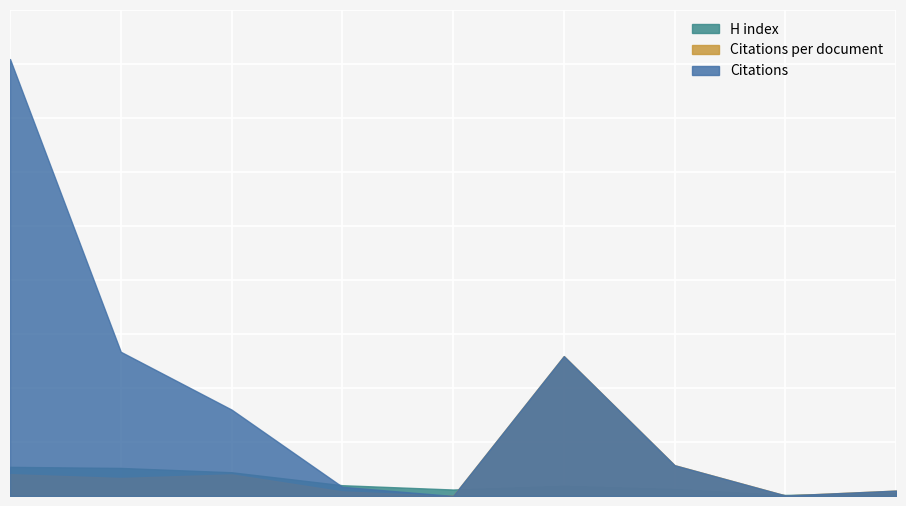

Reading right to left, list all the values displayed in this chart.

Citations: 9=10.0	8=1.0	7=57.0	6=259.0	5=0.0	4=17.0	3=160.0	2=267.0	1=809.0
Citations per document: 9=10.0	8=1.0	7=57.0	6=259.0	5=0.0	4=8.5	3=40.0	2=33.4	1=40.5
H index: 9=5.0	8=2.0	7=13.0	6=19.0	5=12.0	4=20.0	3=44.0	2=52.0	1=54.0